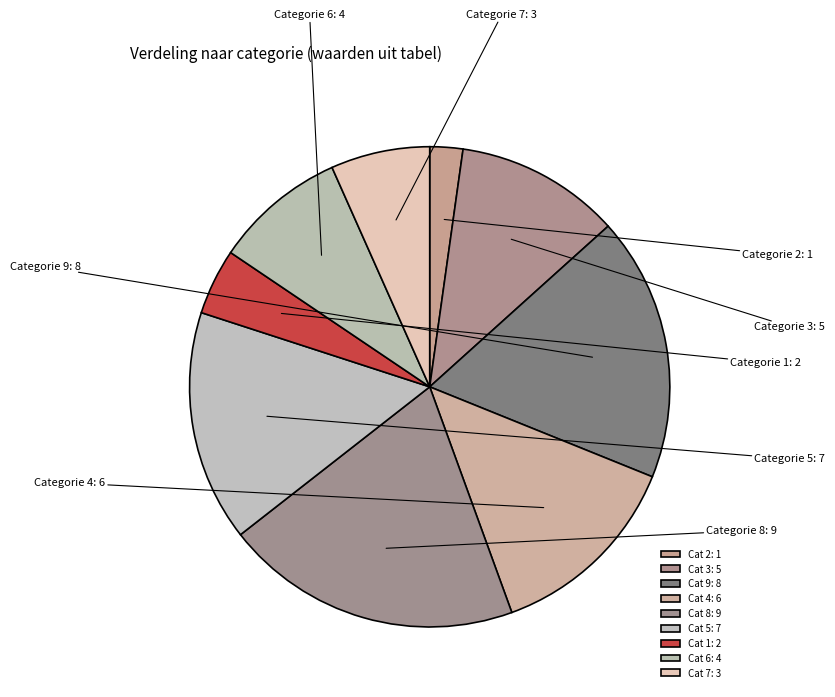

Count the number of slices in the pie.

9